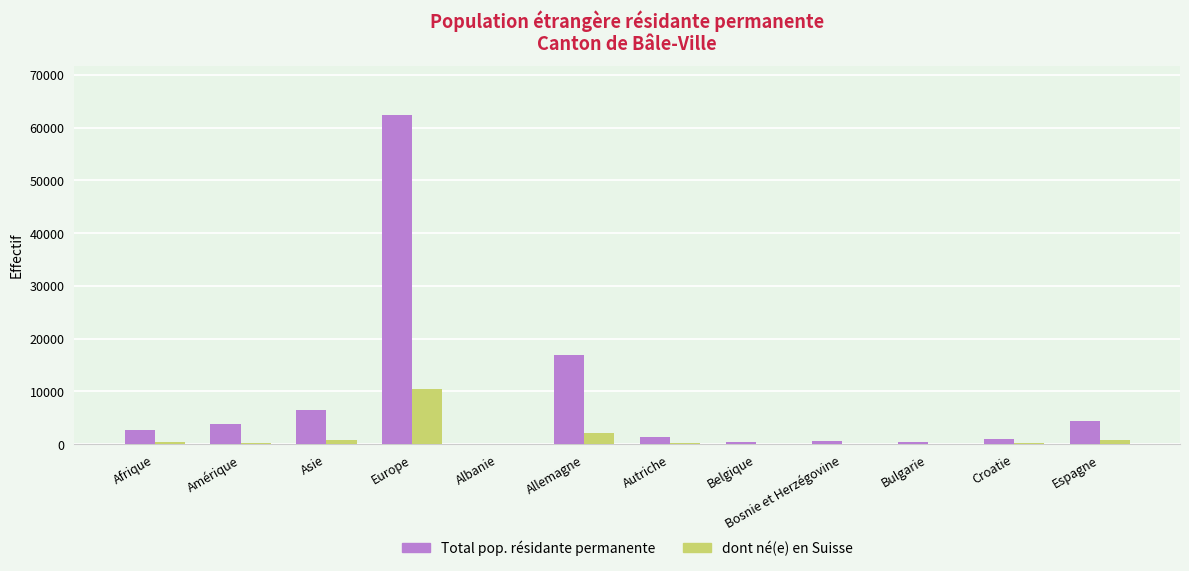

What is the sum of all dont né(e) en Suisse values?

15305